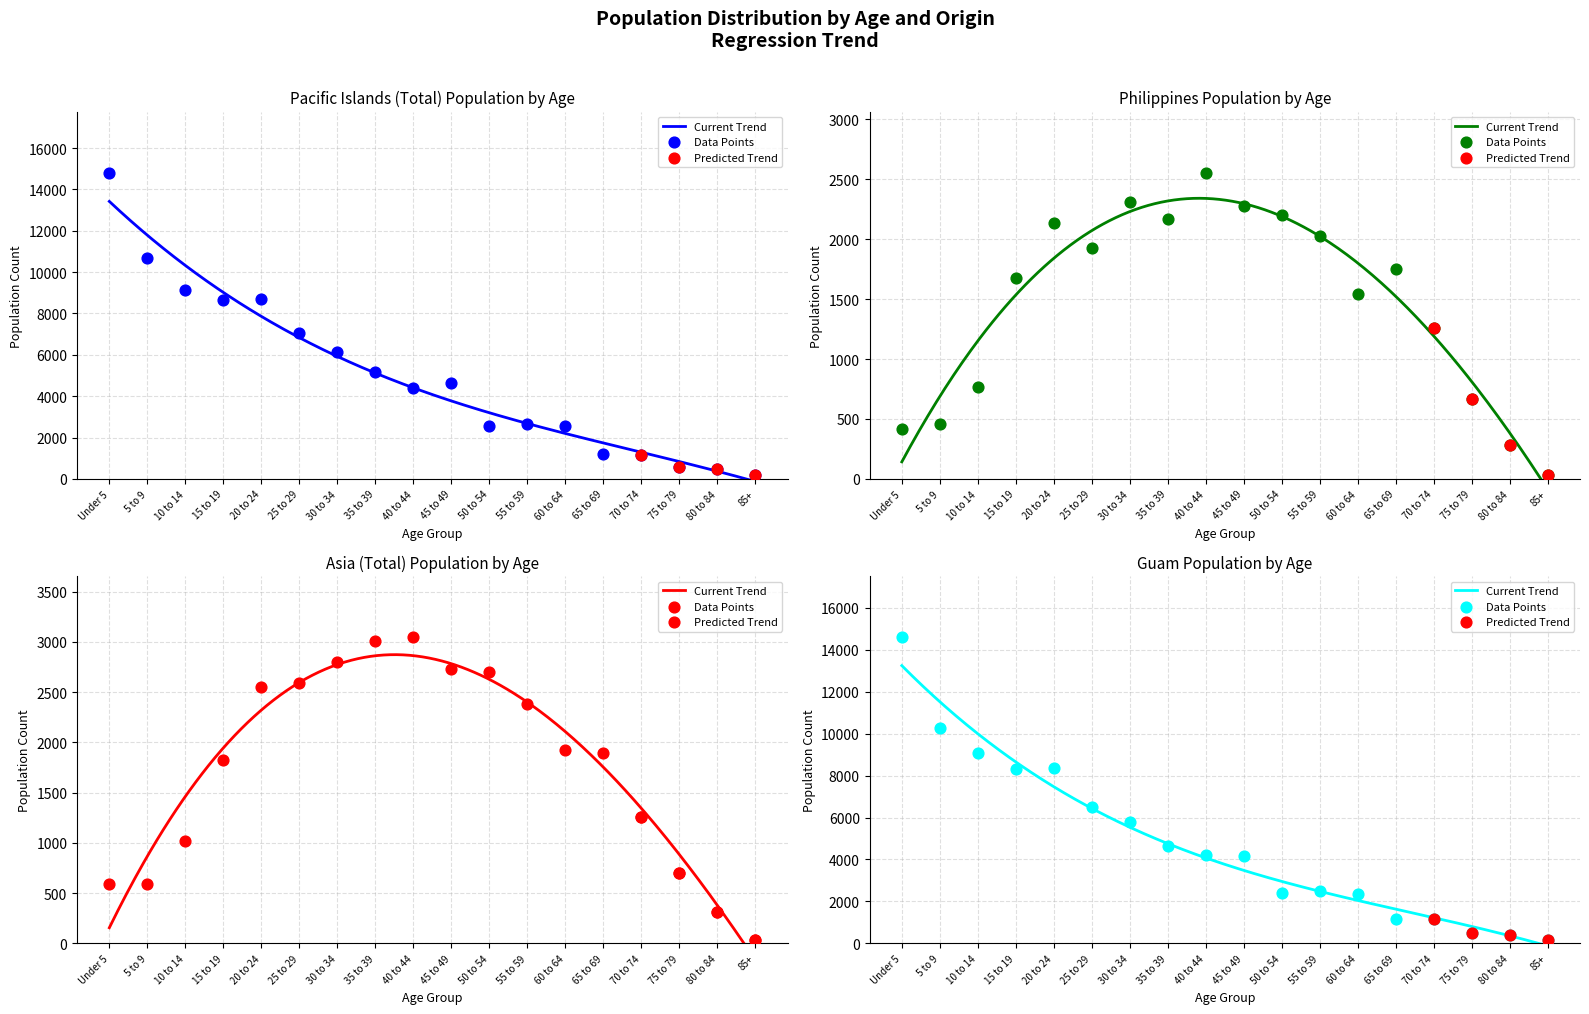

Which series has the largest total across all categories?

Pacific Islands (Total)